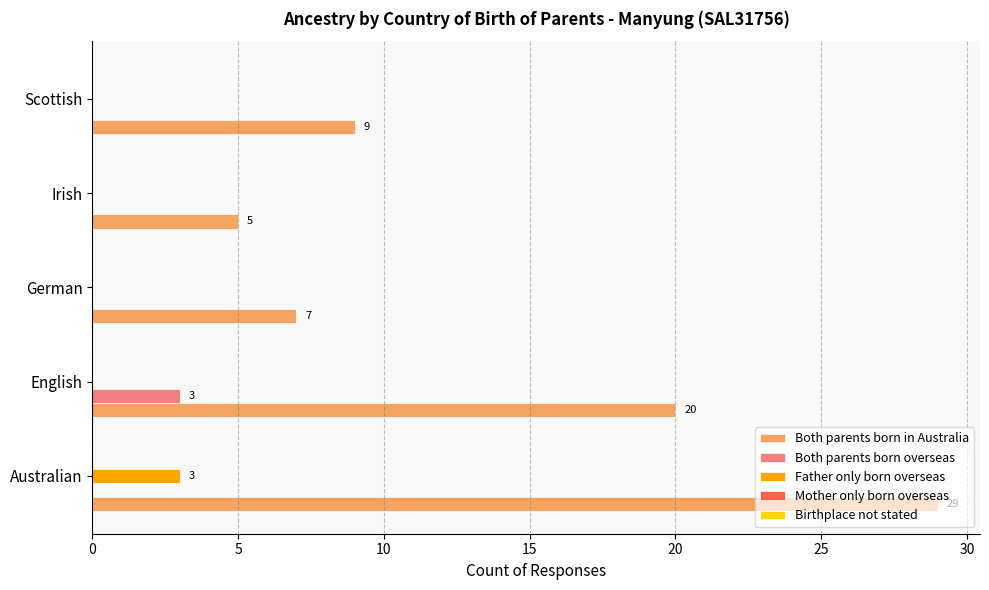

Is it true that Both parents born in Australia equals 29 at Australian?

True